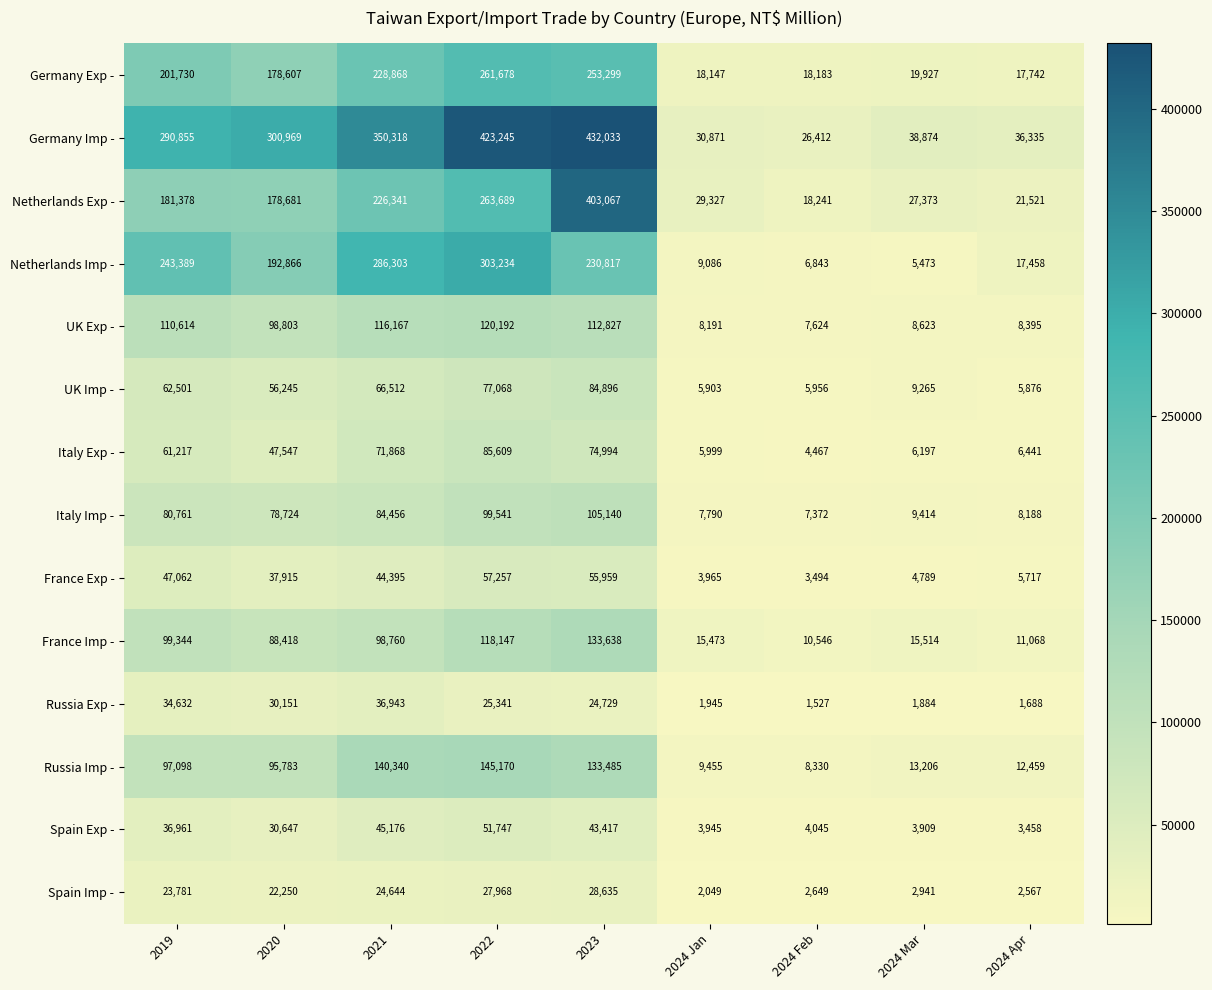

Where is France Exp - nearest to the value 30375?

2020